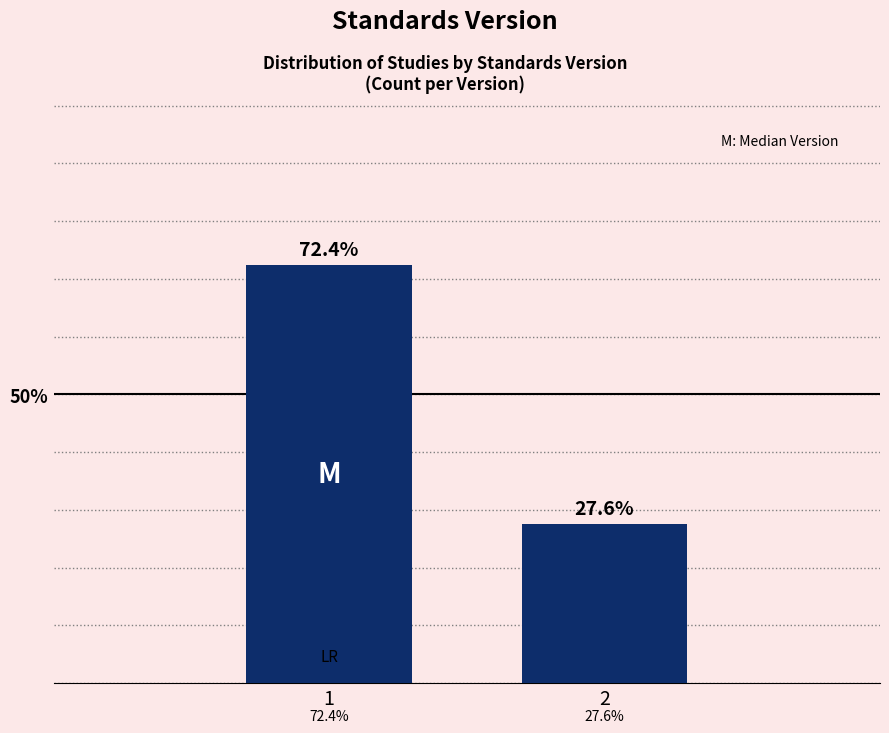

Reading left to right, extract all data points from this chart.

72.4	27.6